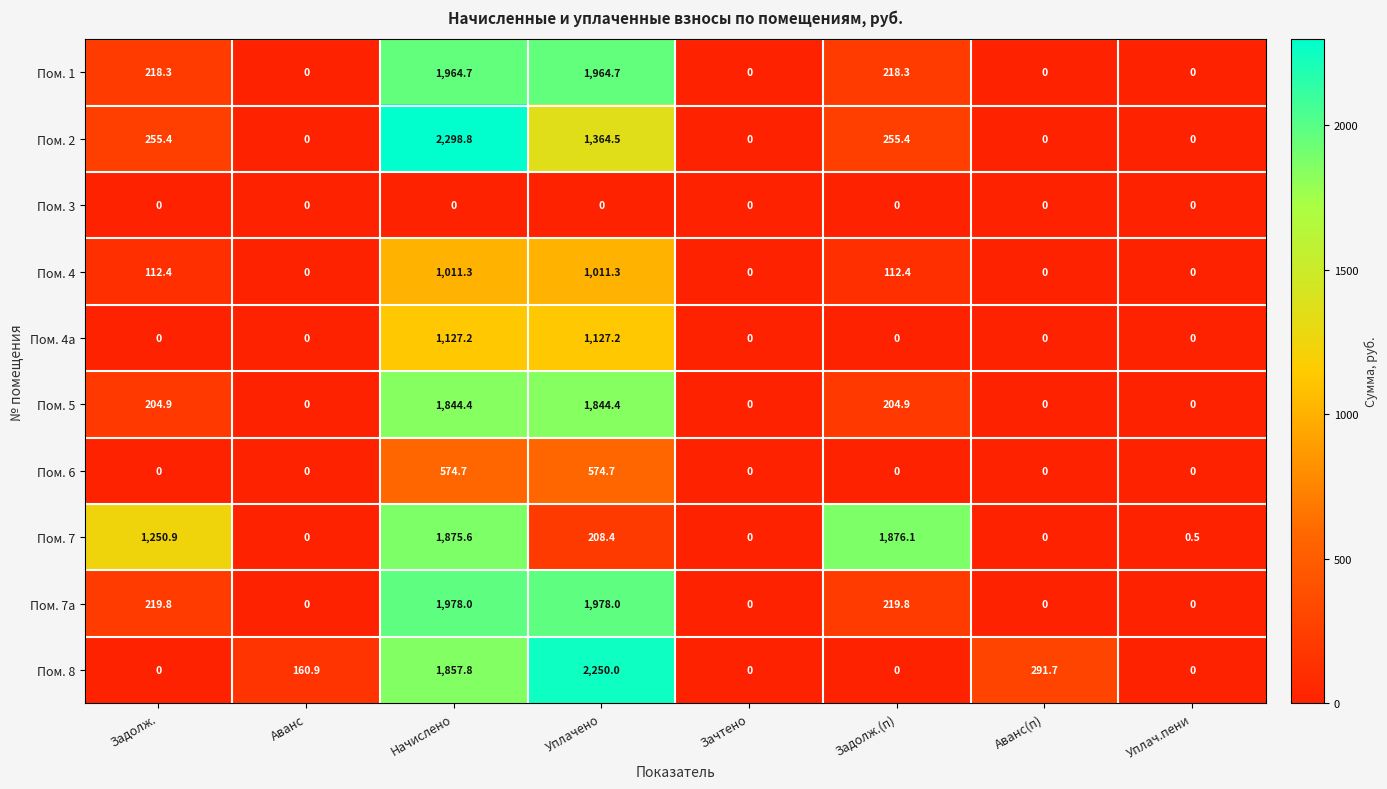

Which series has the widest spread of values?

Пом. 2